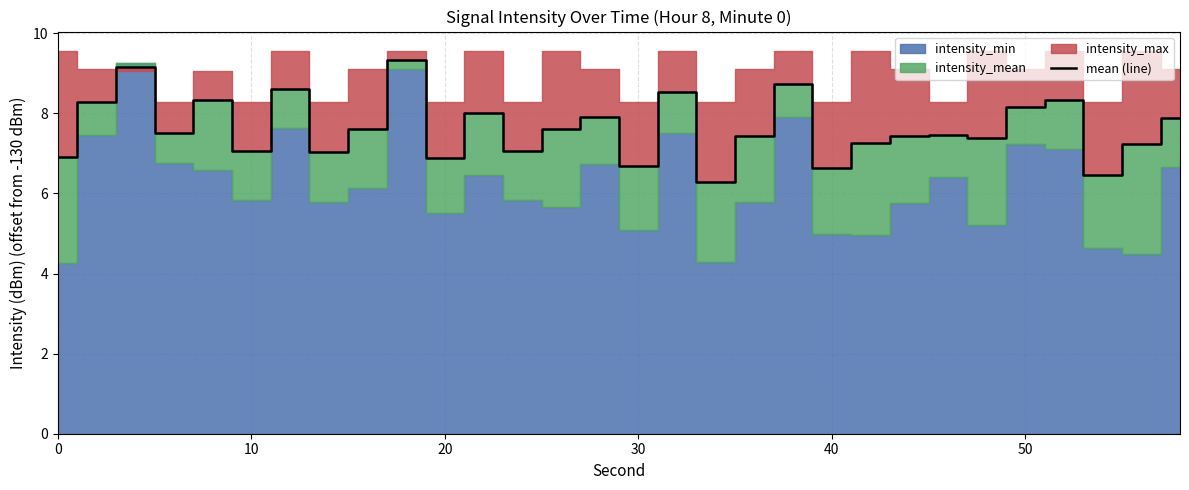

What is the minimum value for mean (line)?

6.3